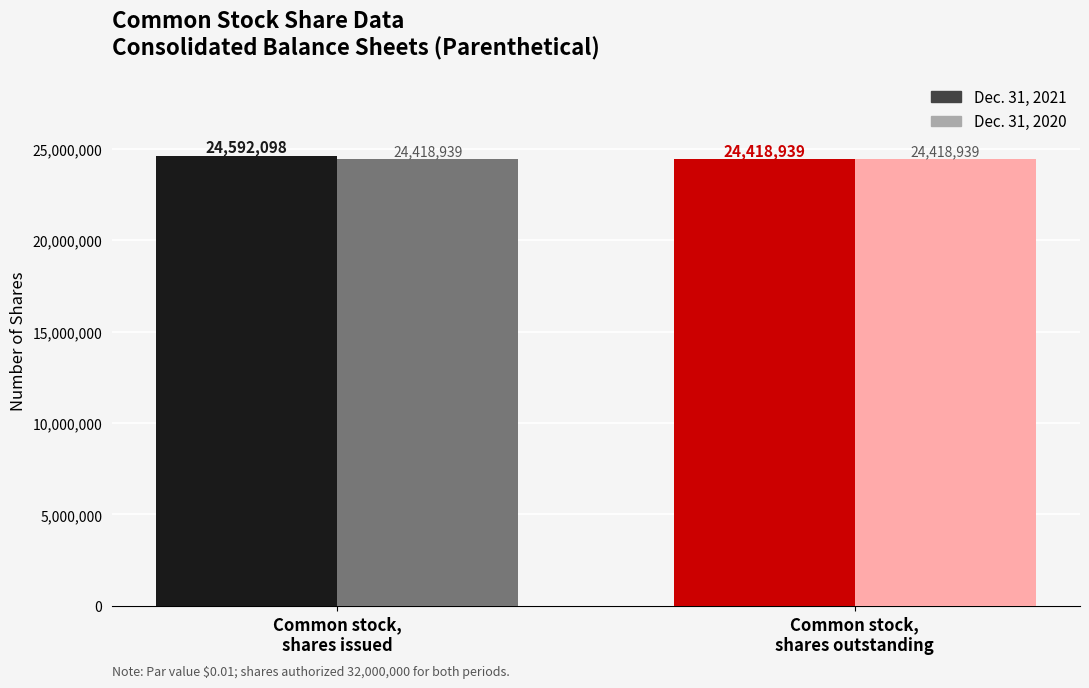

What is the label of the 2nd bar from the right?

Common stock, shares issued